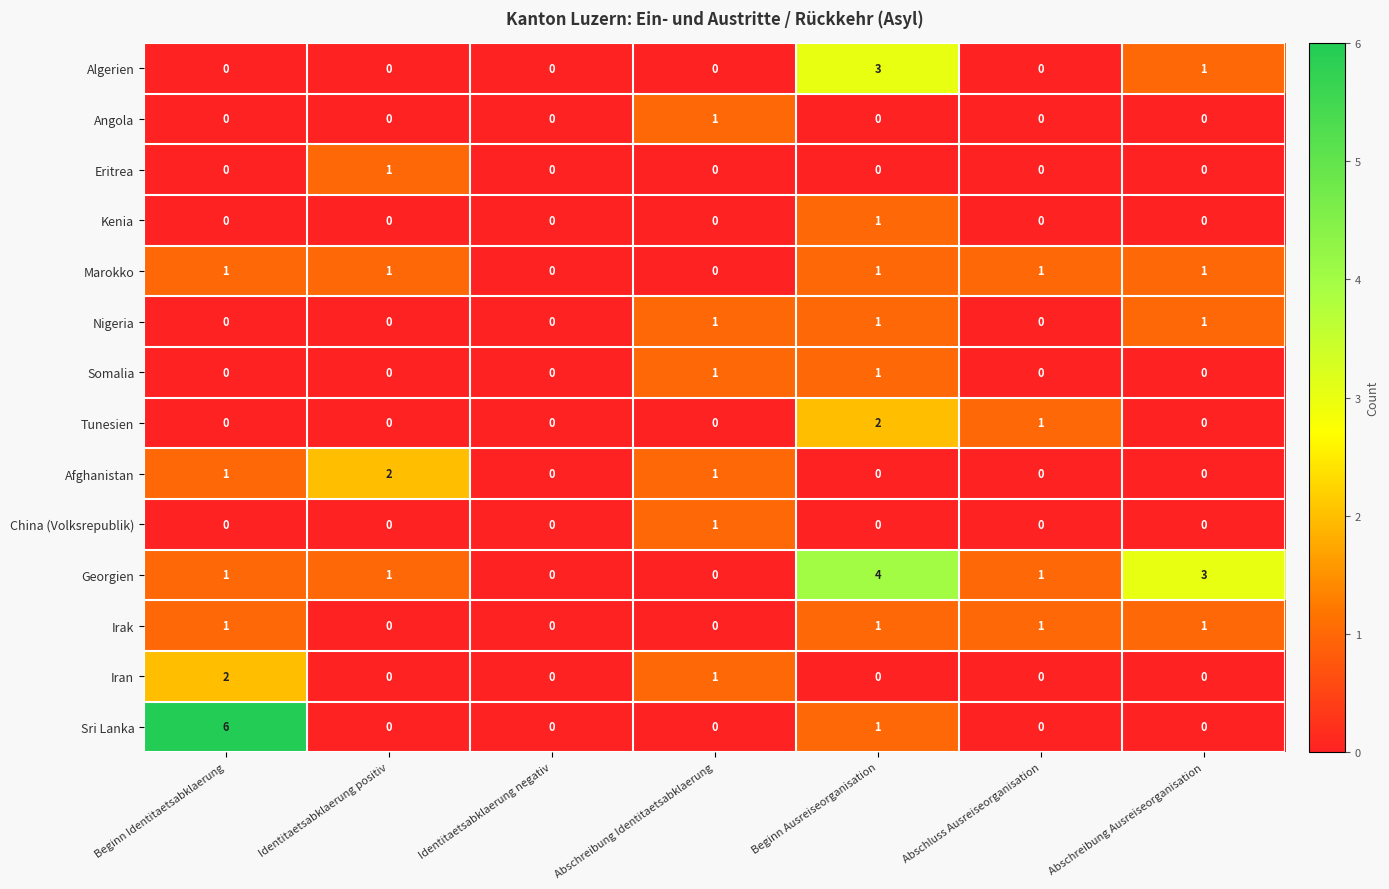

At which category is the sum across all series the highest?

Beginn Ausreiseorganisation